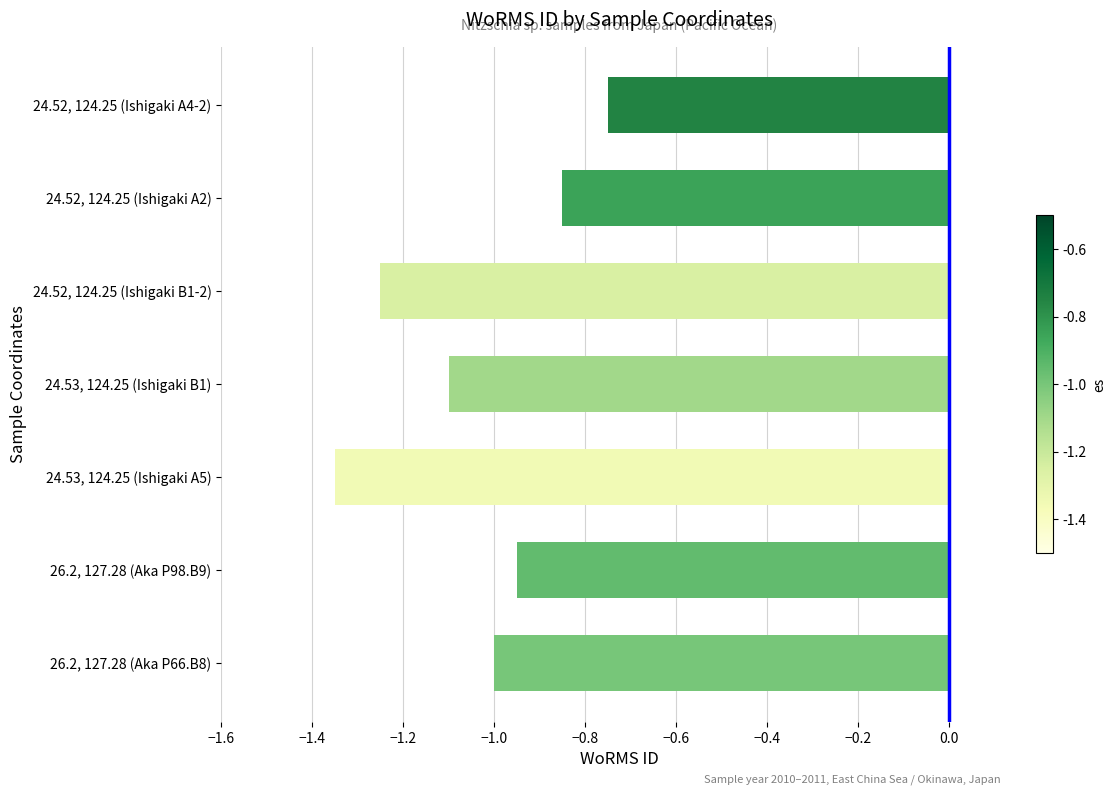

Between 26.2, 127.28 (Aka P66.B8) and 26.2, 127.28 (Aka P98.B9), which is larger?

26.2, 127.28 (Aka P98.B9)